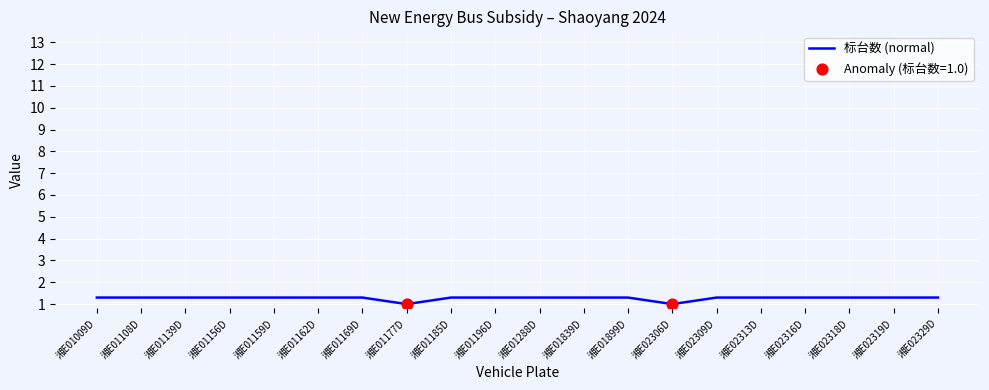

Which has a higher value, 湘E02316D or 湘E02306D?

湘E02316D